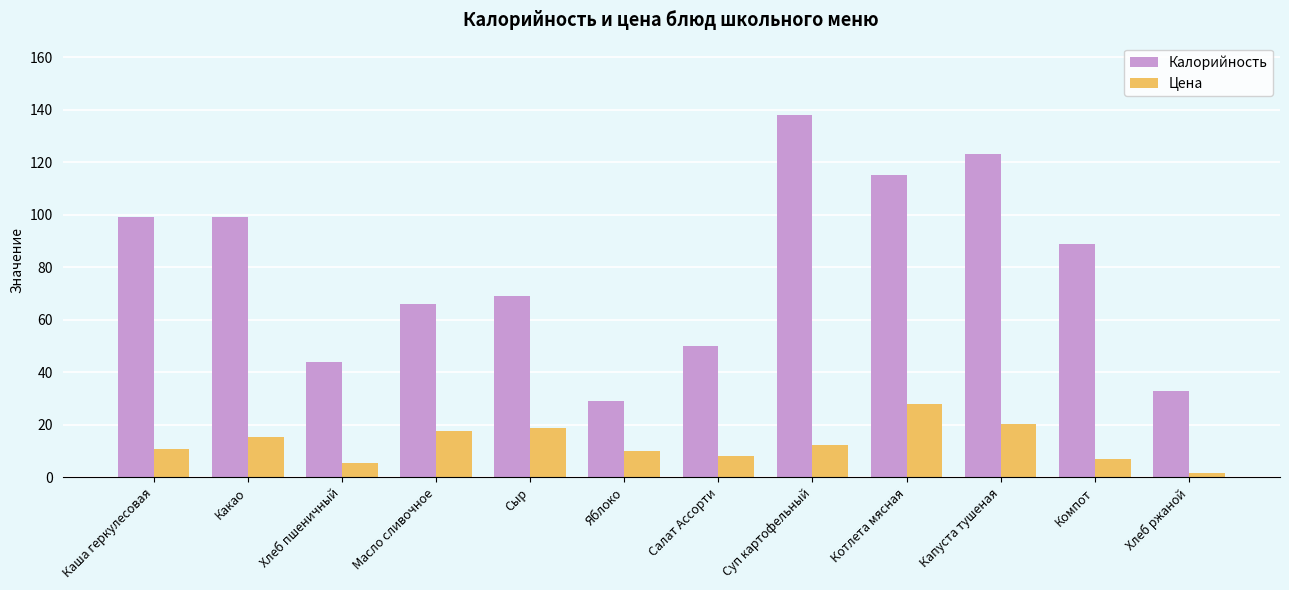

Are the bars grouped side by side (vs. stacked)?

Yes